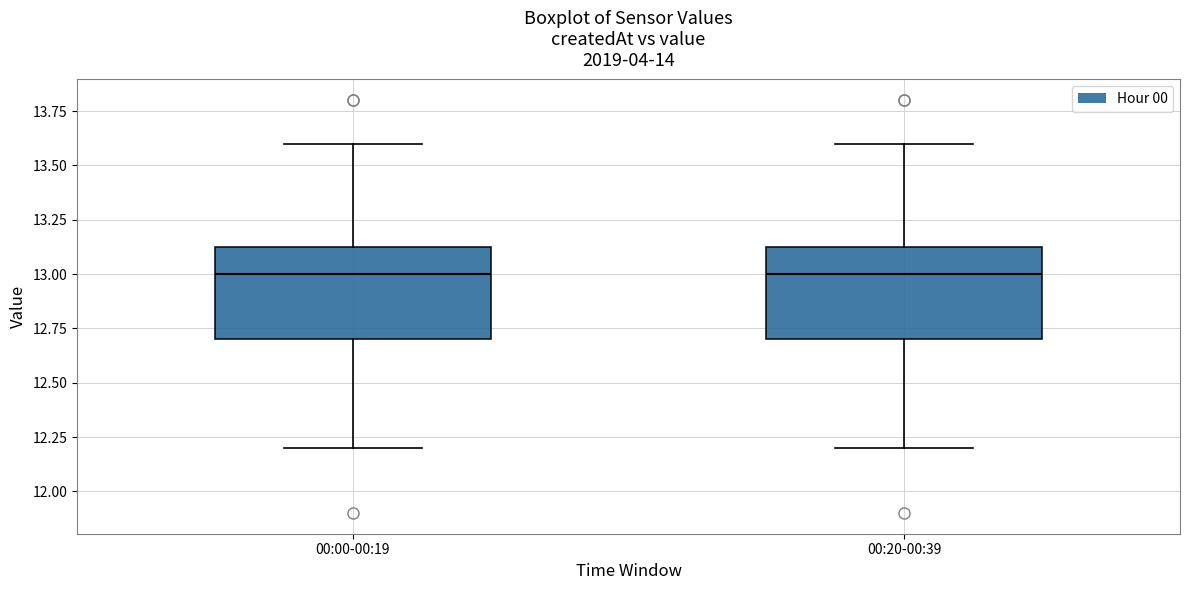

Reading left to right, read every box against the y-axis: the position of its median line, the range the box covers, and the ends of its whiskers. The values are not printed on the chart, so give them approximately, as read against the axis.

00:00-00:19: median 13.00, box 12.70 to 13.15, whiskers 12.20 to 13.60
00:20-00:39: median 13.00, box 12.70 to 13.15, whiskers 12.20 to 13.60